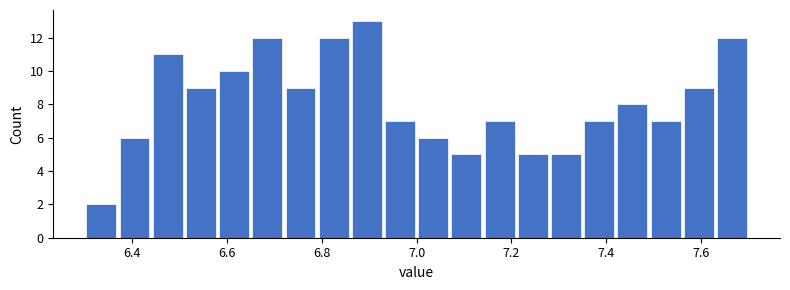

Read against the x-axis, roughly where is the centre of the tallest bar?

6.90